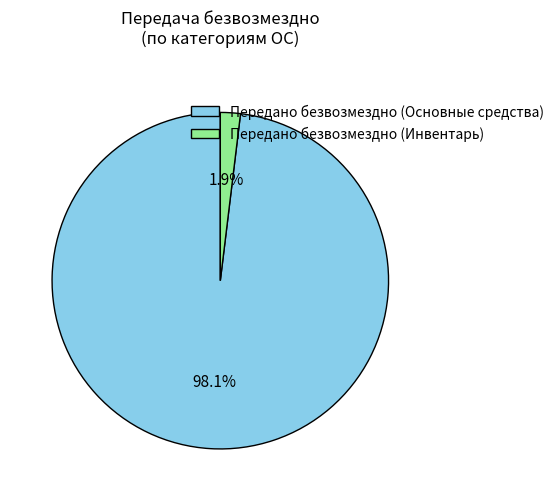

Which category has the smallest portion of the pie?

Передано безвозмездно (Инвентарь)